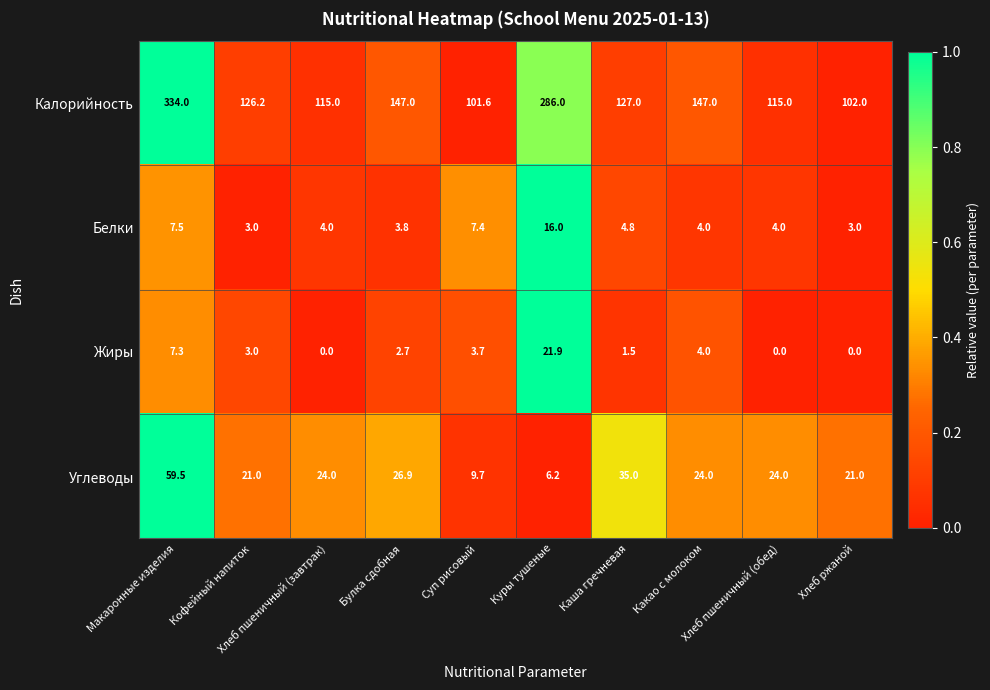

Which series has the widest spread of values?

Калорийность